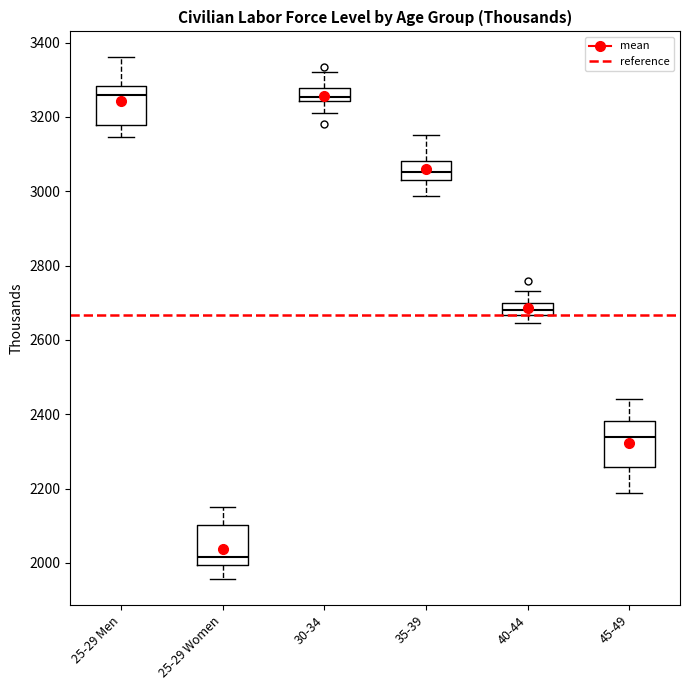

Reading left to right, transcribe this box plot: for each box, give where its median line is, the range the box spans, and where its two whiskers end, as read against the y-axis. The values are not printed on the chart, so give them approximately, as read against the axis.

25-29 Men: median 3260, box 3180 to 3280, whiskers 3140 to 3360
25-29 Women: median 2020, box 2000 to 2100, whiskers 1960 to 2140
30-34: median 3260, box 3240 to 3280, whiskers 3220 to 3320
35-39: median 3060, box 3040 to 3080, whiskers 2980 to 3160
40-44: median 2680, box 2660 to 2700, whiskers 2640 to 2740
45-49: median 2340, box 2260 to 2380, whiskers 2180 to 2440